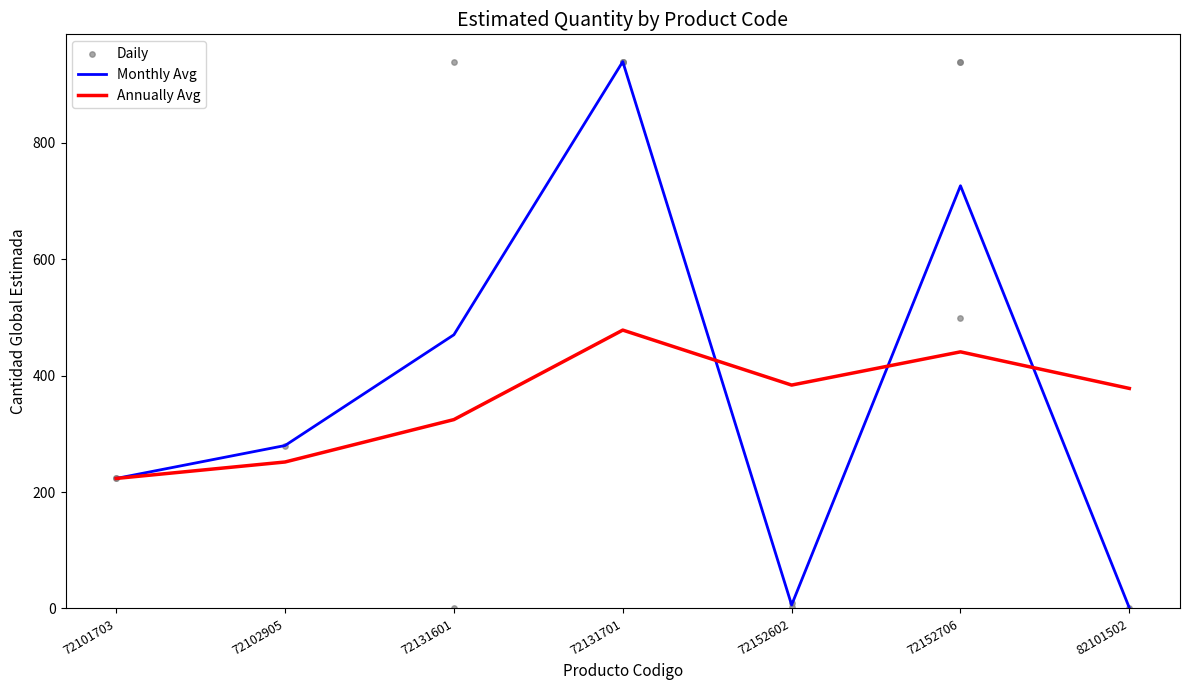

What is the change in value from 72152602 to 72131601?

-9.0